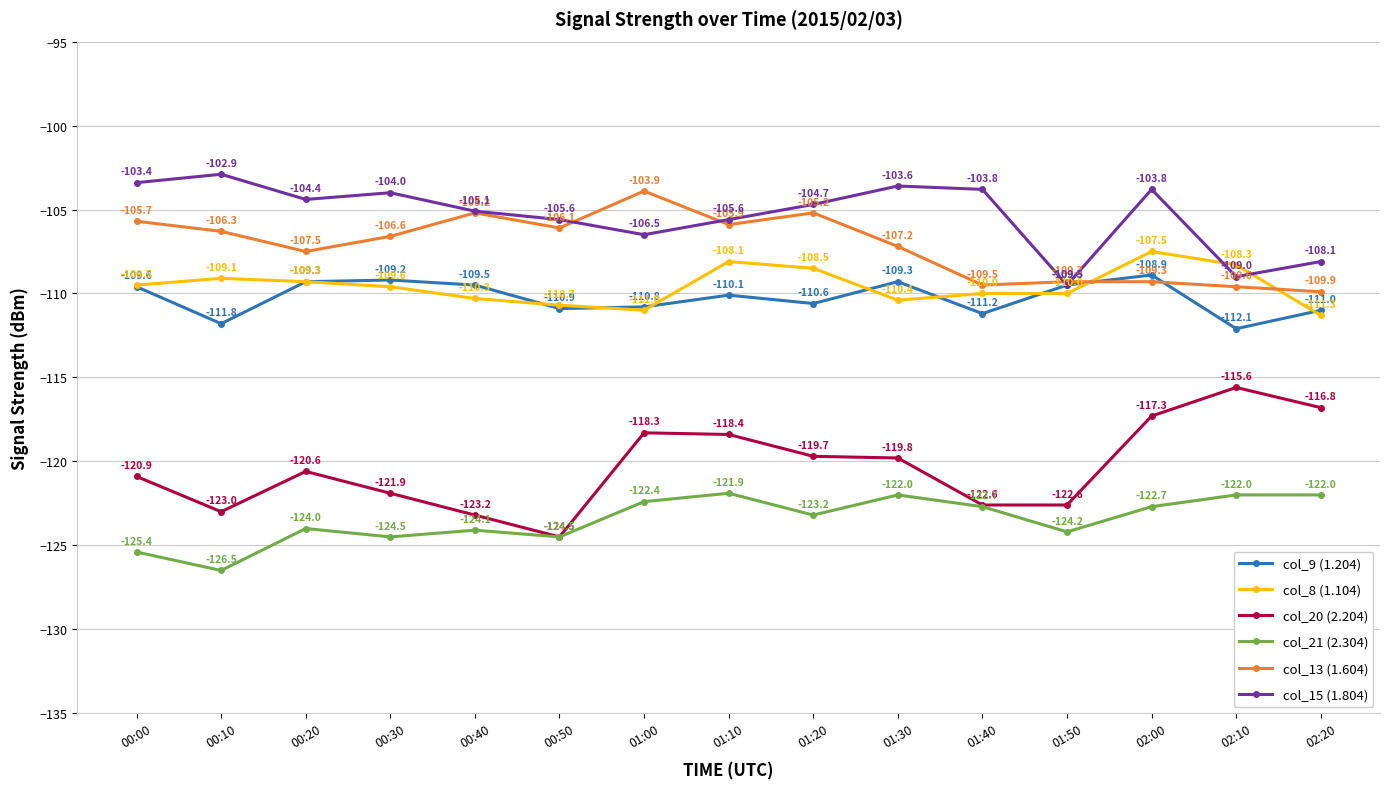

Reading left to right, what are all the values shown in this chart?

col_9 (1.204): 00:00=-109.6	00:10=-111.8	00:20=-109.3	00:30=-109.2	00:40=-109.5	00:50=-110.9	01:00=-110.8	01:10=-110.1	01:20=-110.6	01:30=-109.3	01:40=-111.2	01:50=-109.5	02:00=-108.9	02:10=-112.1	02:20=-111.0
col_8 (1.104): 00:00=-109.5	00:10=-109.1	00:20=-109.3	00:30=-109.6	00:40=-110.3	00:50=-110.7	01:00=-111.0	01:10=-108.1	01:20=-108.5	01:30=-110.4	01:40=-110.0	01:50=-110.0	02:00=-107.5	02:10=-108.3	02:20=-111.3
col_20 (2.204): 00:00=-120.9	00:10=-123.0	00:20=-120.6	00:30=-121.9	00:40=-123.2	00:50=-124.5	01:00=-118.3	01:10=-118.4	01:20=-119.7	01:30=-119.8	01:40=-122.6	01:50=-122.6	02:00=-117.3	02:10=-115.6	02:20=-116.8
col_21 (2.304): 00:00=-125.4	00:10=-126.5	00:20=-124.0	00:30=-124.5	00:40=-124.1	00:50=-124.5	01:00=-122.4	01:10=-121.9	01:20=-123.2	01:30=-122.0	01:40=-122.7	01:50=-124.2	02:00=-122.7	02:10=-122.0	02:20=-122.0
col_13 (1.604): 00:00=-105.7	00:10=-106.3	00:20=-107.5	00:30=-106.6	00:40=-105.2	00:50=-106.1	01:00=-103.9	01:10=-105.9	01:20=-105.2	01:30=-107.2	01:40=-109.5	01:50=-109.3	02:00=-109.3	02:10=-109.6	02:20=-109.9
col_15 (1.804): 00:00=-103.4	00:10=-102.9	00:20=-104.4	00:30=-104.0	00:40=-105.1	00:50=-105.6	01:00=-106.5	01:10=-105.6	01:20=-104.7	01:30=-103.6	01:40=-103.8	01:50=-109.5	02:00=-103.8	02:10=-109.0	02:20=-108.1